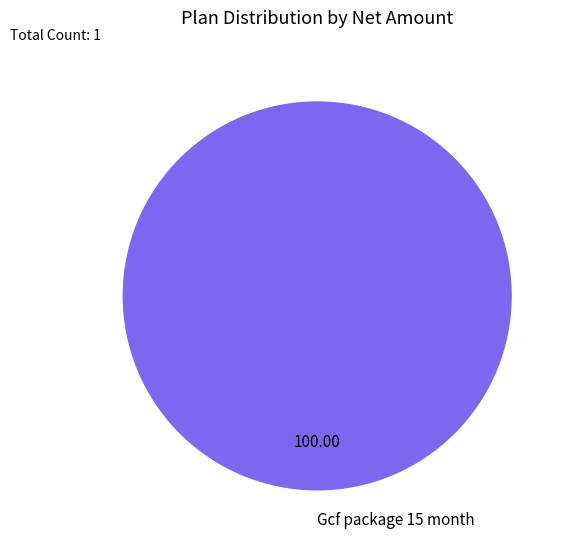

Rank the categories by value from lowest to highest.

Gcf package 15 month